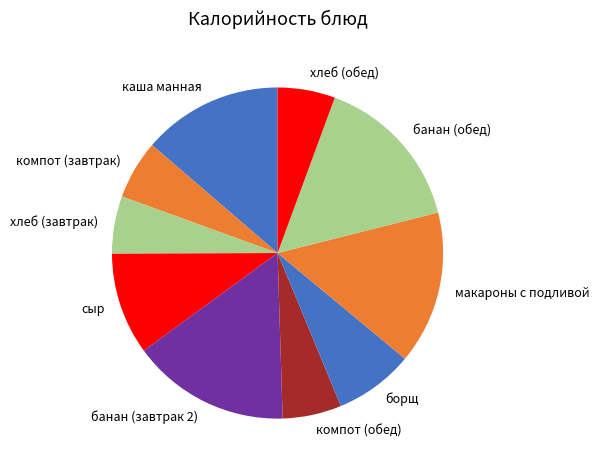

Is it true that каша манная is 14% of the pie?

True